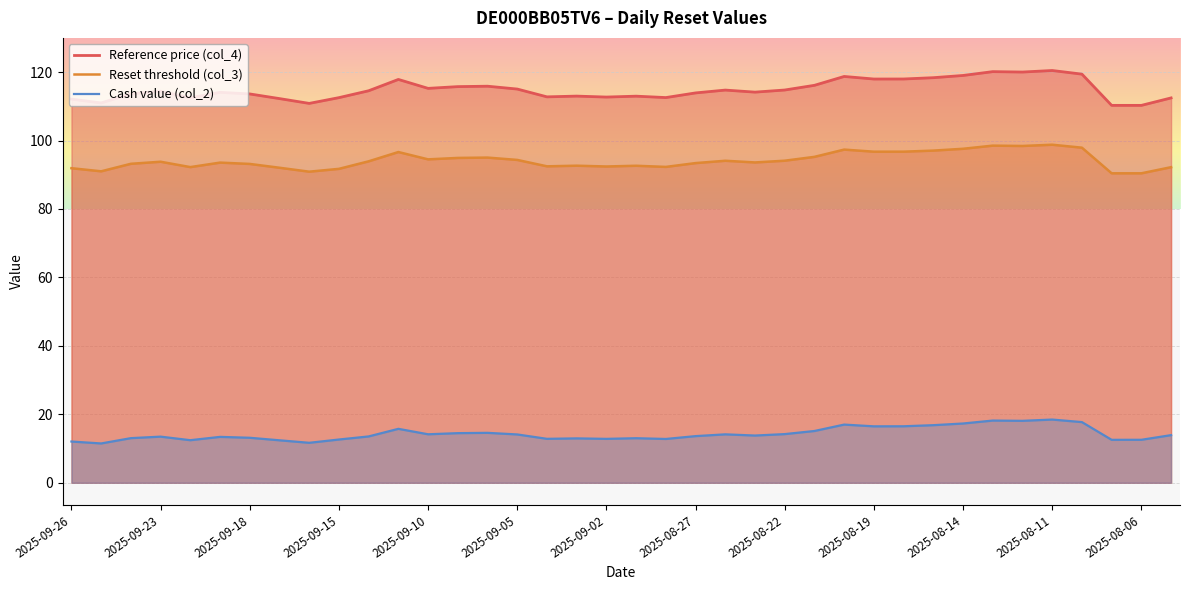

List the series in order of their peak value, highest first.

Reference price (col_4), Reset threshold (col_3), Cash value (col_2)